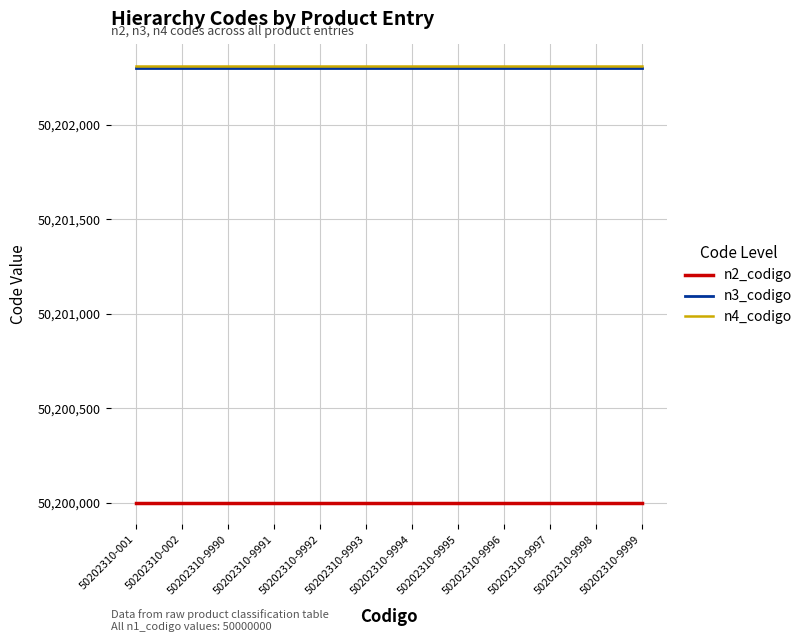

True or false: n4_codigo and n3_codigo cross at least once.

False